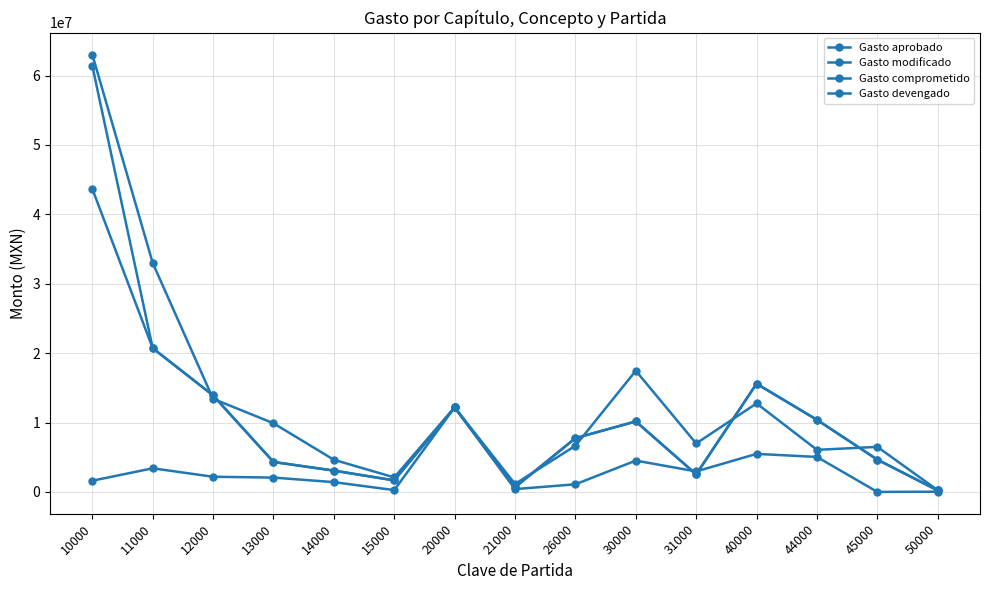

Which series has the largest total across all categories?

Gasto aprobado